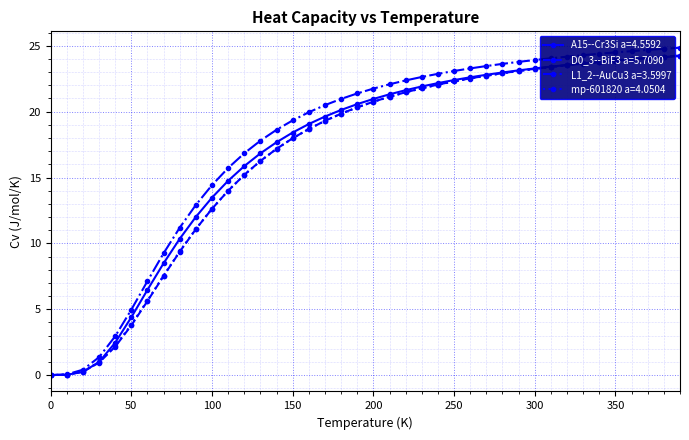

What is the value of the mp-601820 a=4.0504 point at the 31st from the left?

23.2